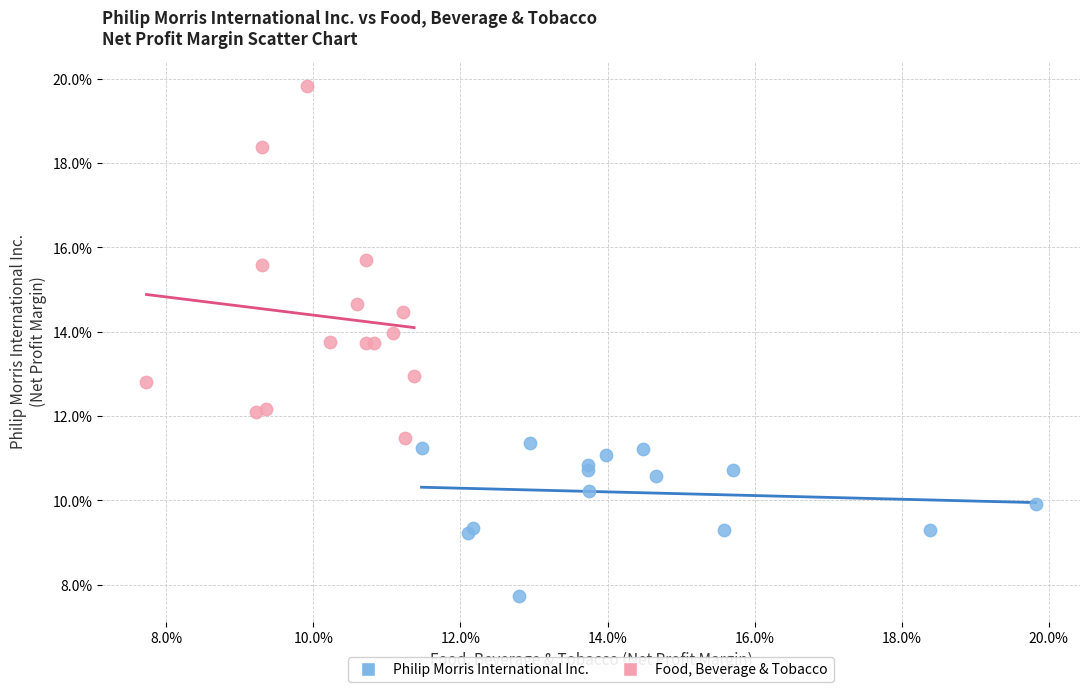

What are all the series names shown in the legend?

Philip Morris International Inc., Food, Beverage & Tobacco